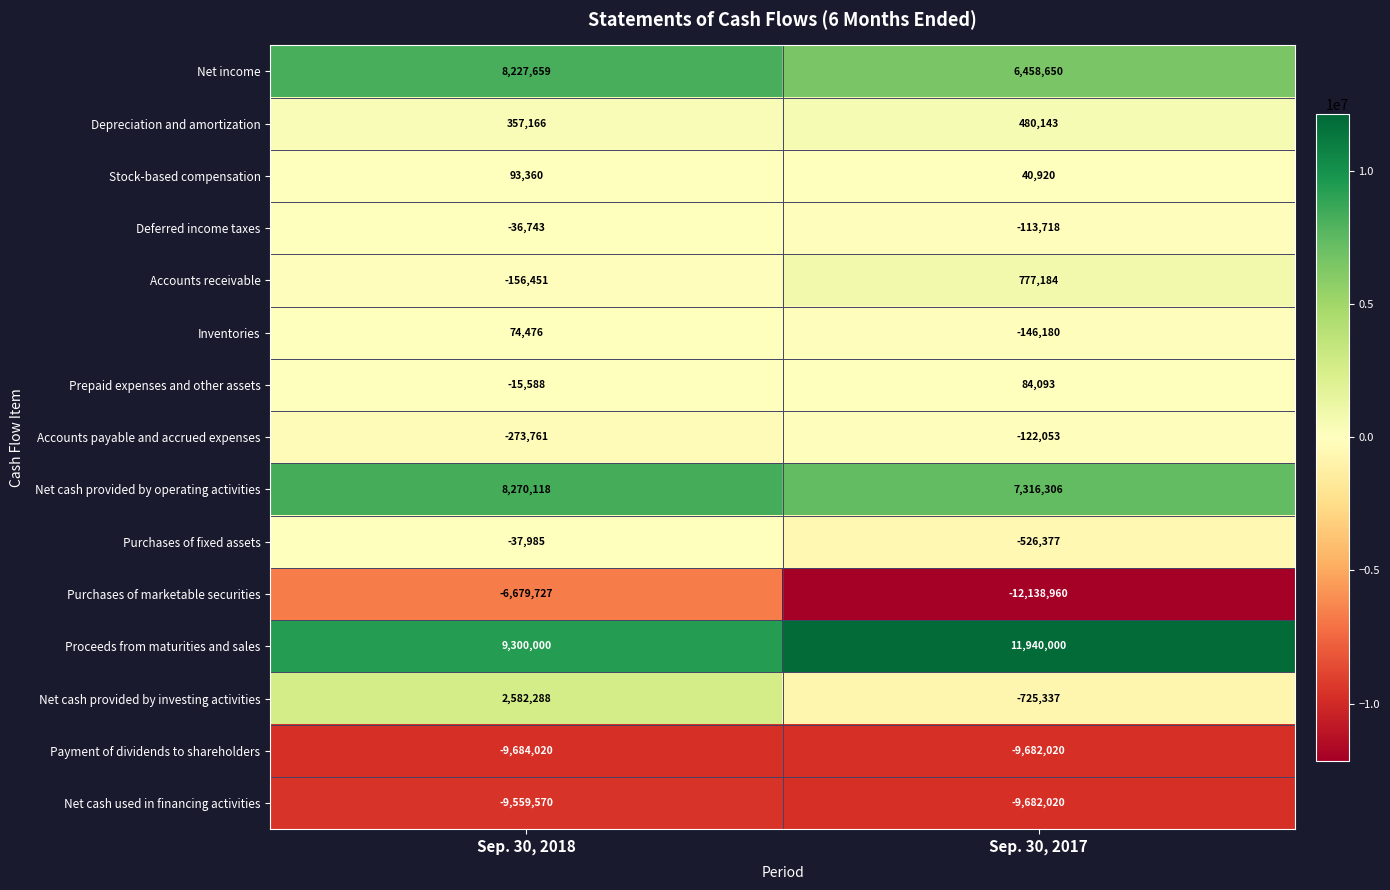

How many distinct data groups are displayed?

15